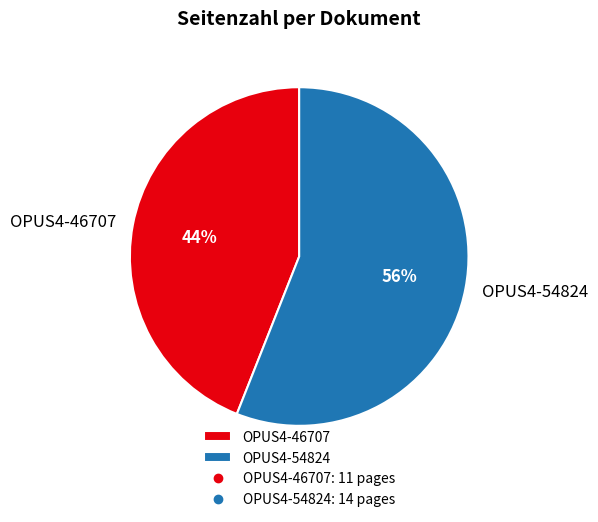

Which category has the smallest portion of the pie?

OPUS4-46707